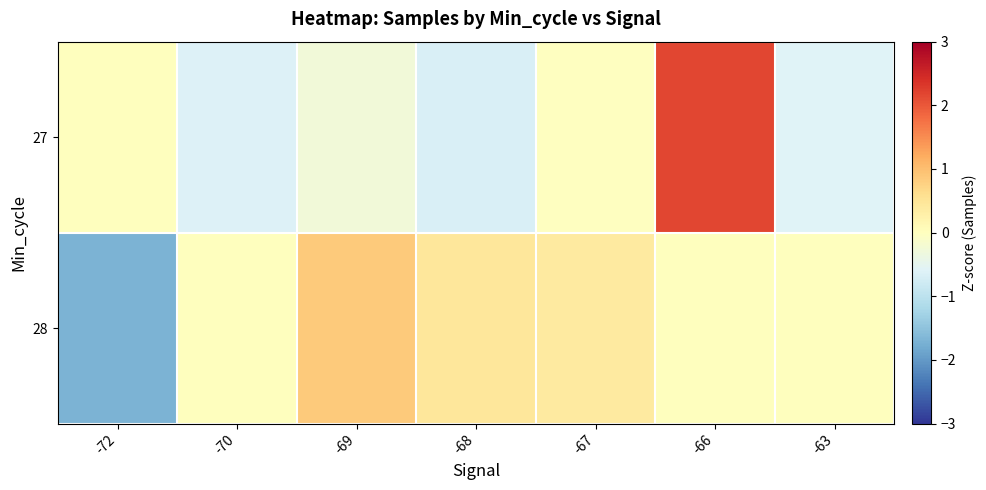

What is the total value across all series at -72?

-1.7